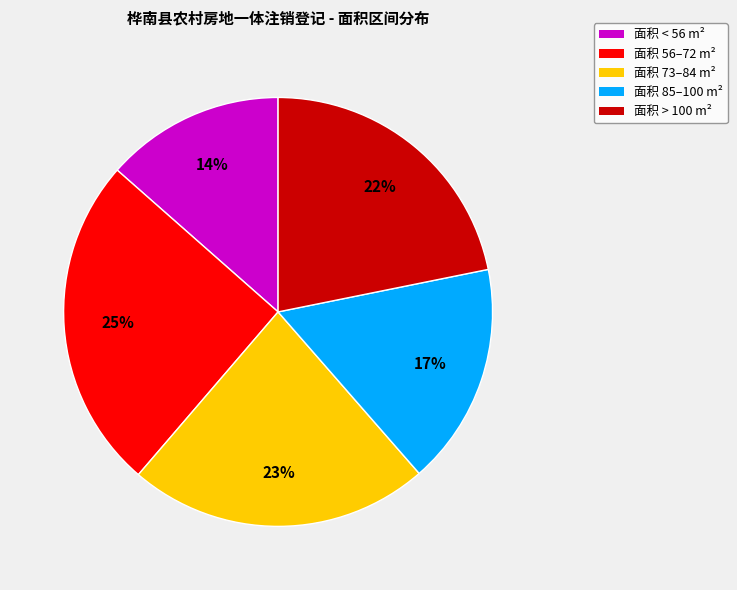

Does any single category account for the majority?

No